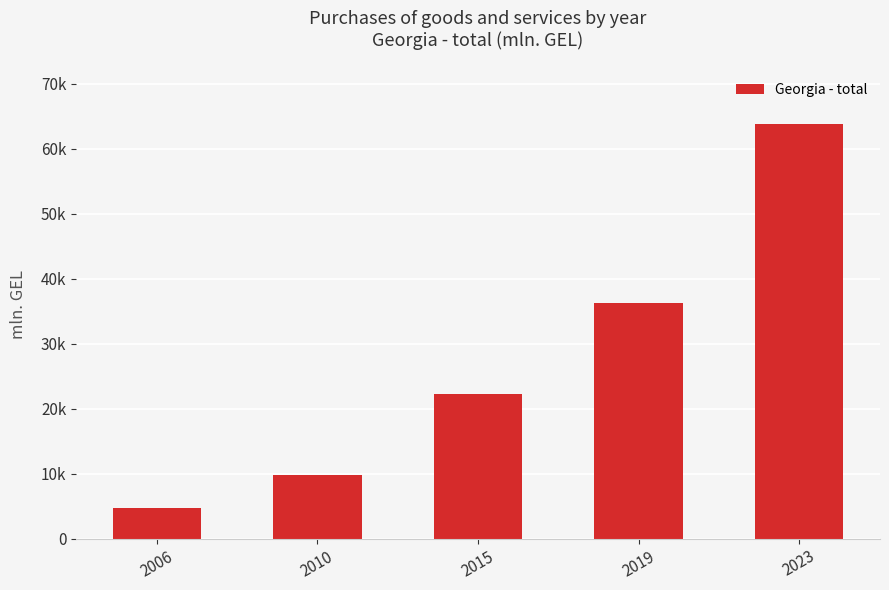

What is the sum of the values at 2019 and 2010?

46048.7